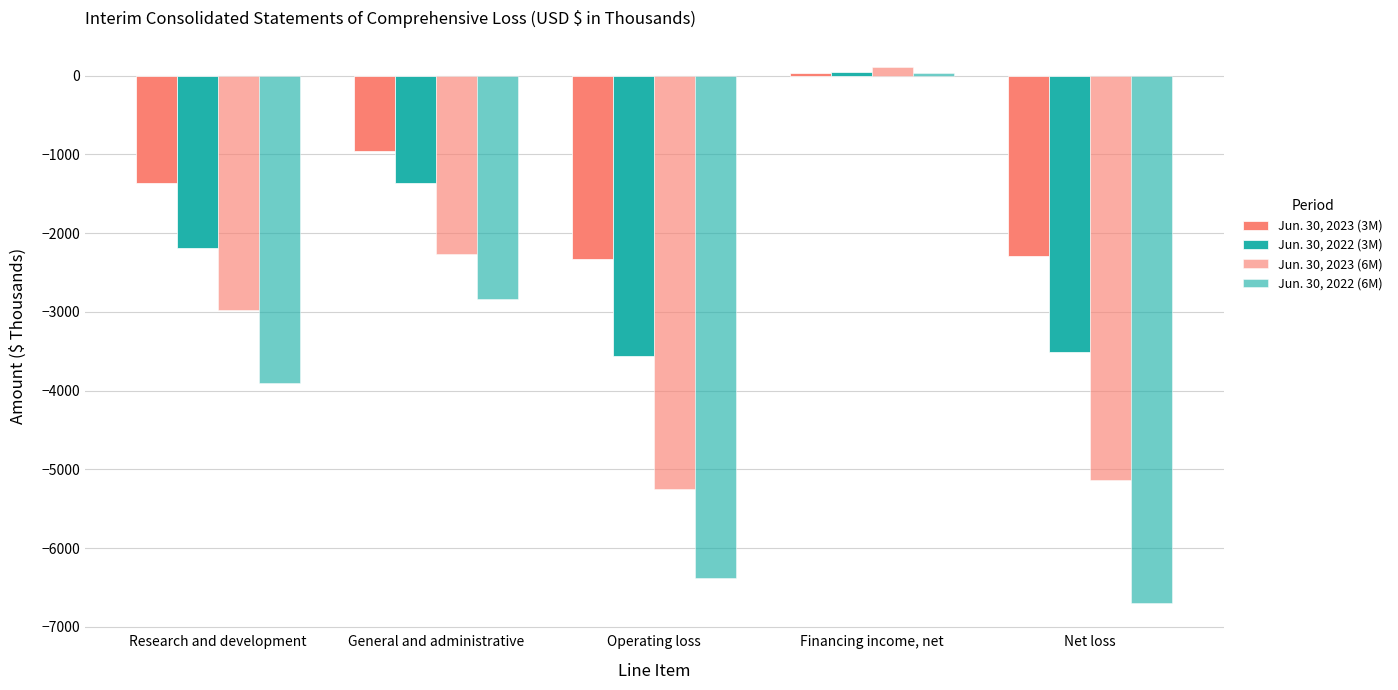

How many data points in Jun. 30, 2023 (3M) are less than -1365?

2